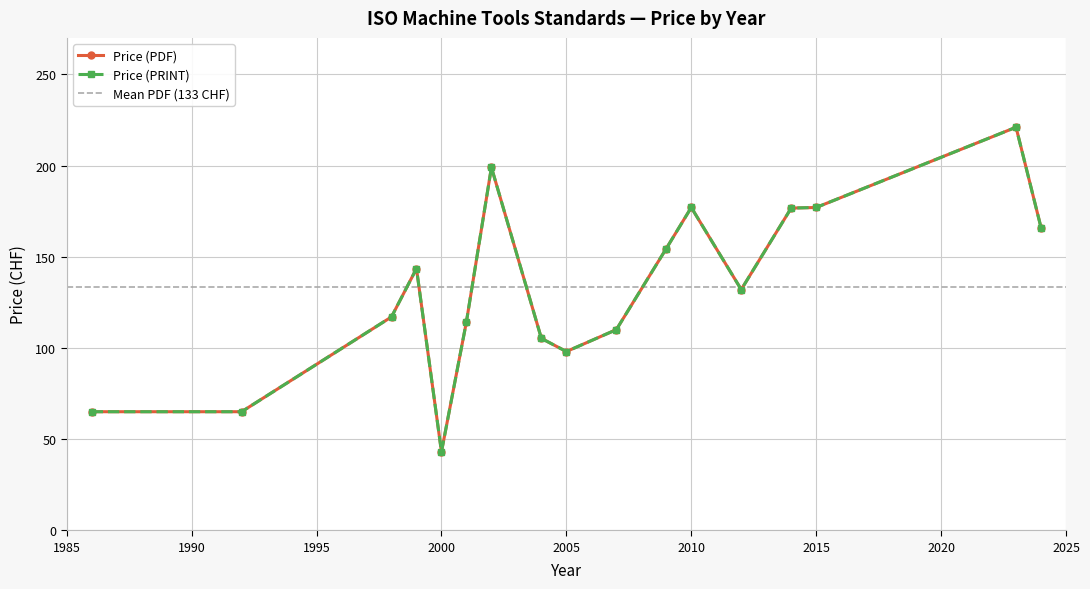

True or false: Price (PRINT) and Price (PDF) cross at least once.

False